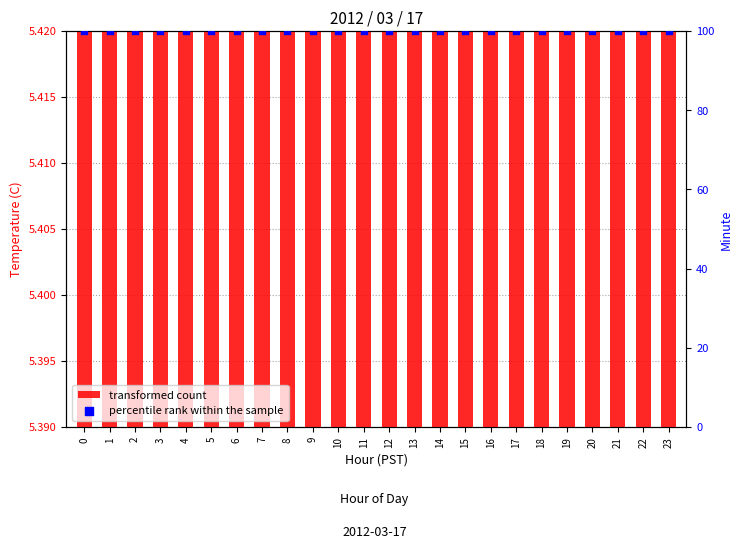

At how many categories does at least one series exceed 82?

24